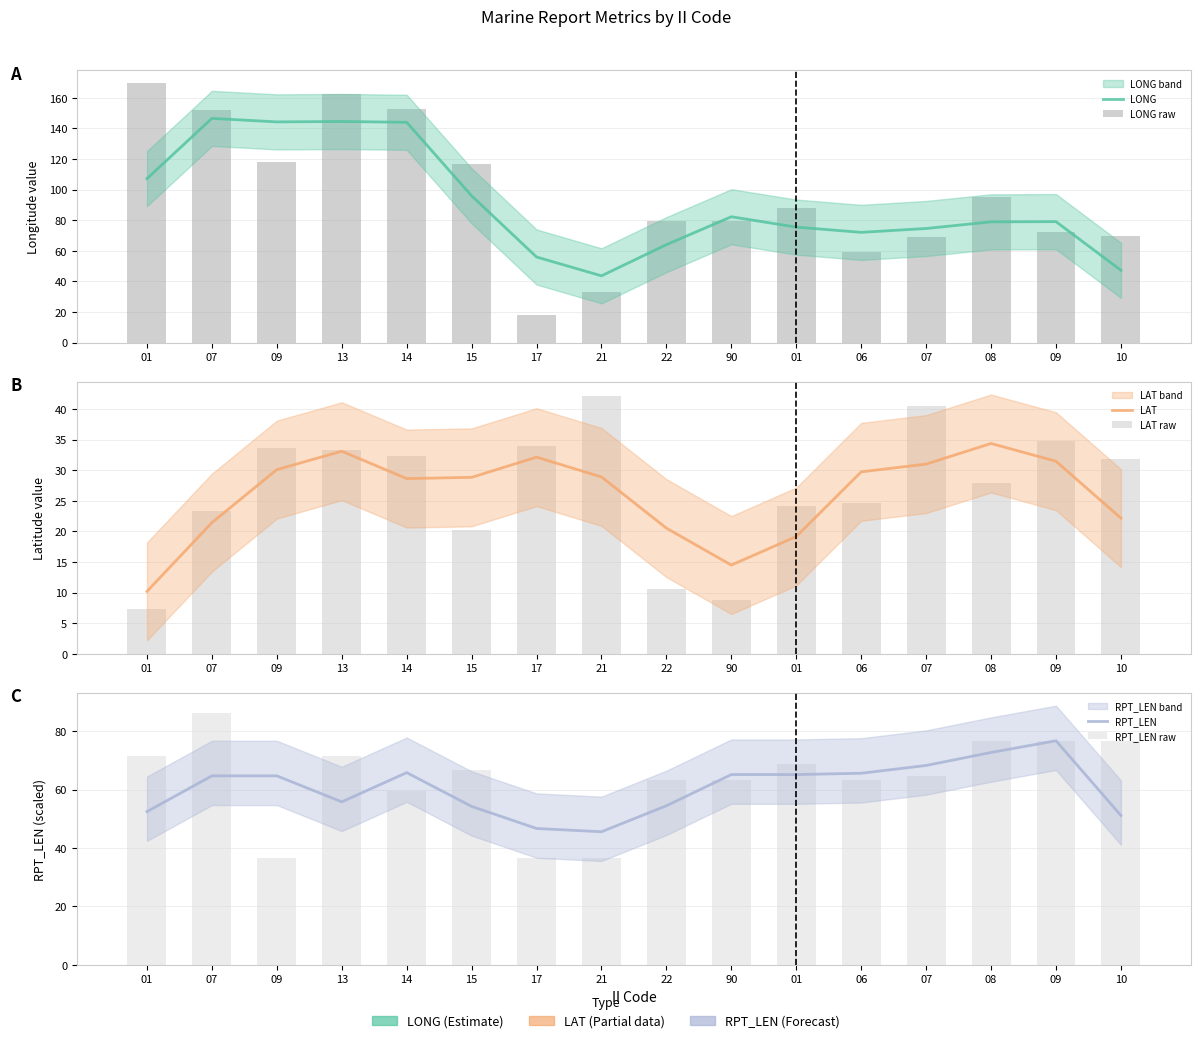

What is the difference between the maximum and second lowest values in the LAT raw series?

33.4